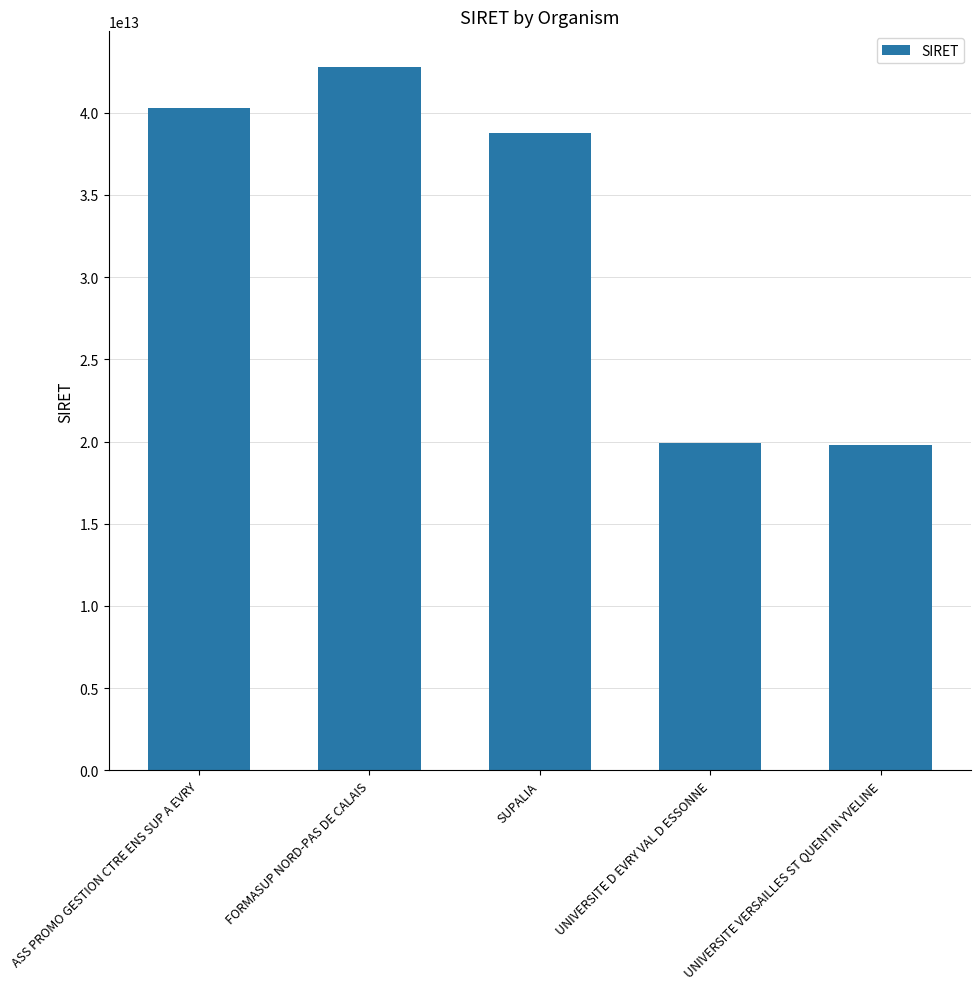

What is the label of the 2nd bar from the left?

FORMASUP NORD-PAS DE CALAIS